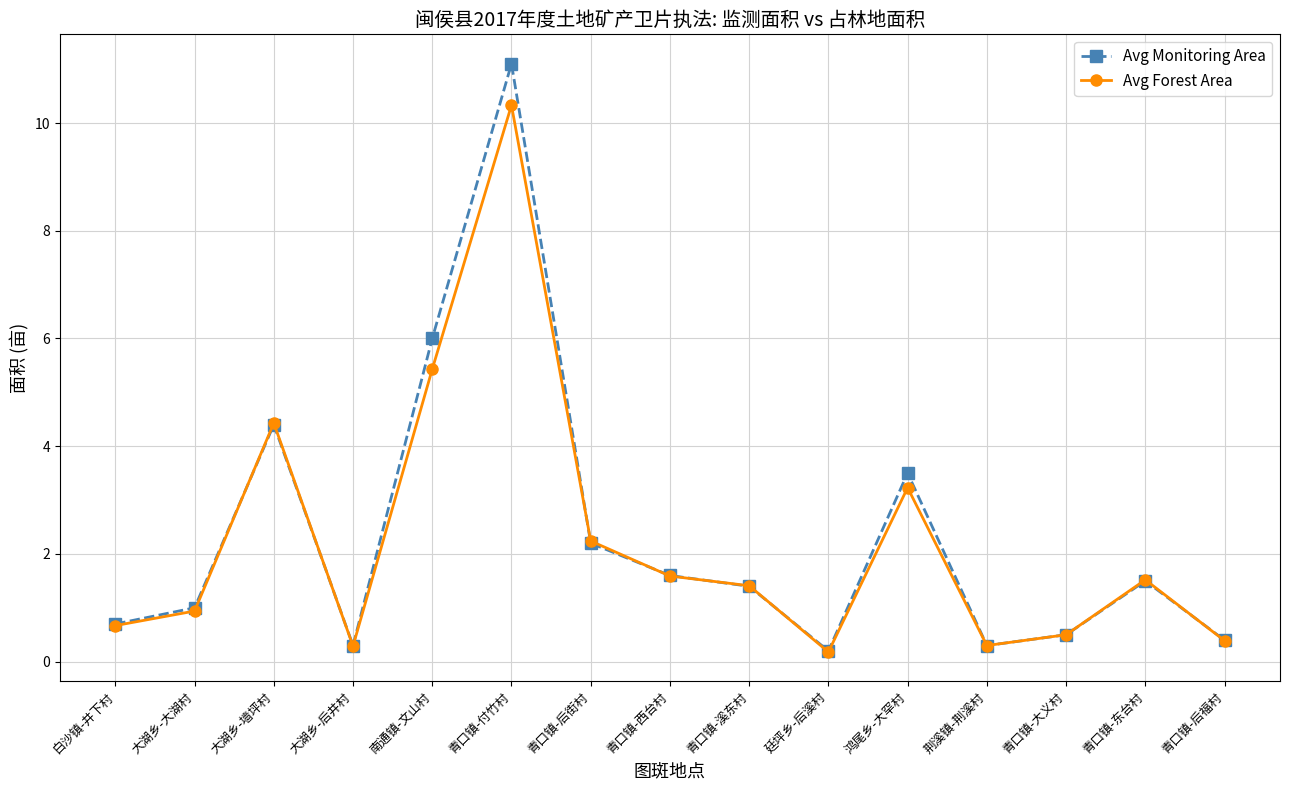

Is it true that Avg Monitoring Area equals 1.6 at 青口镇-西台村?

True